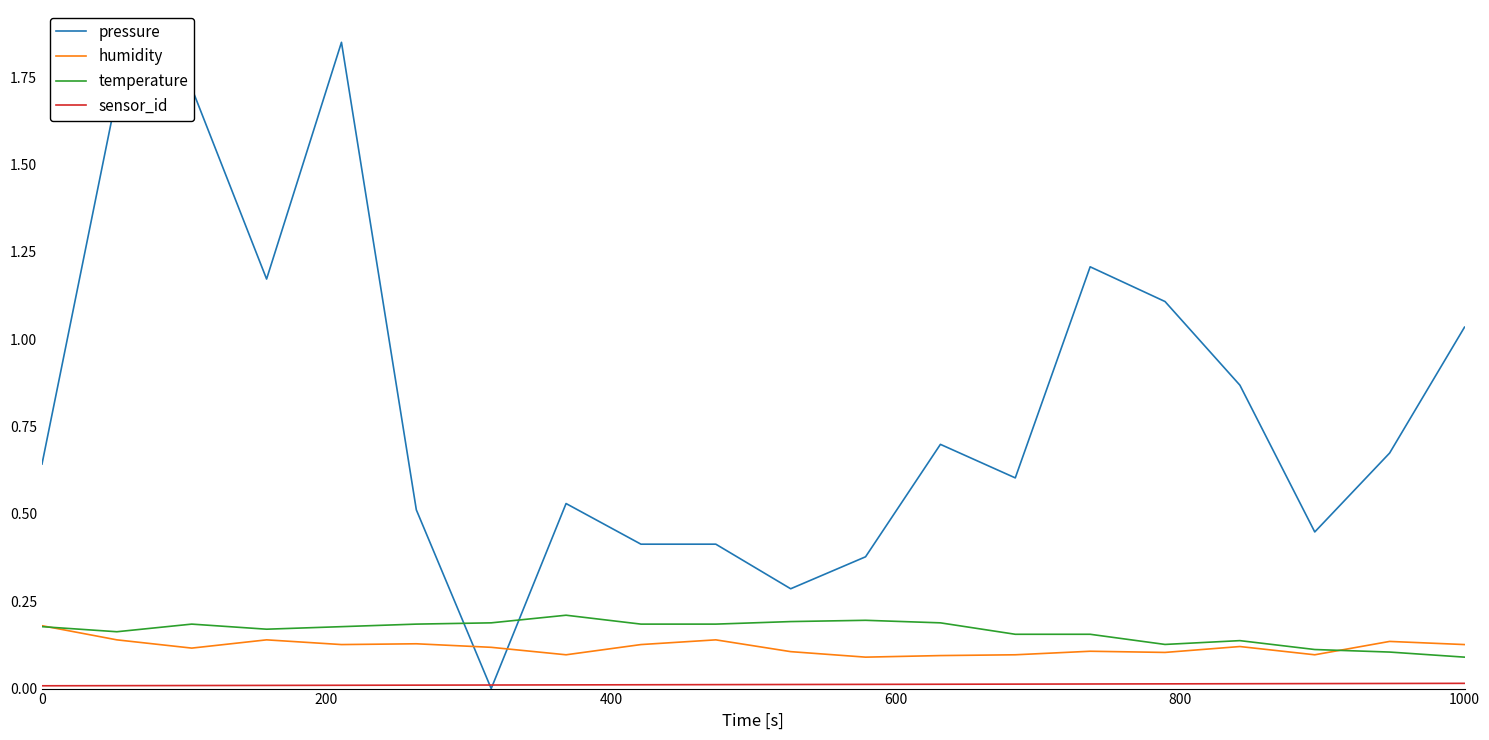

How many intersections are there between pressure and humidity?

2